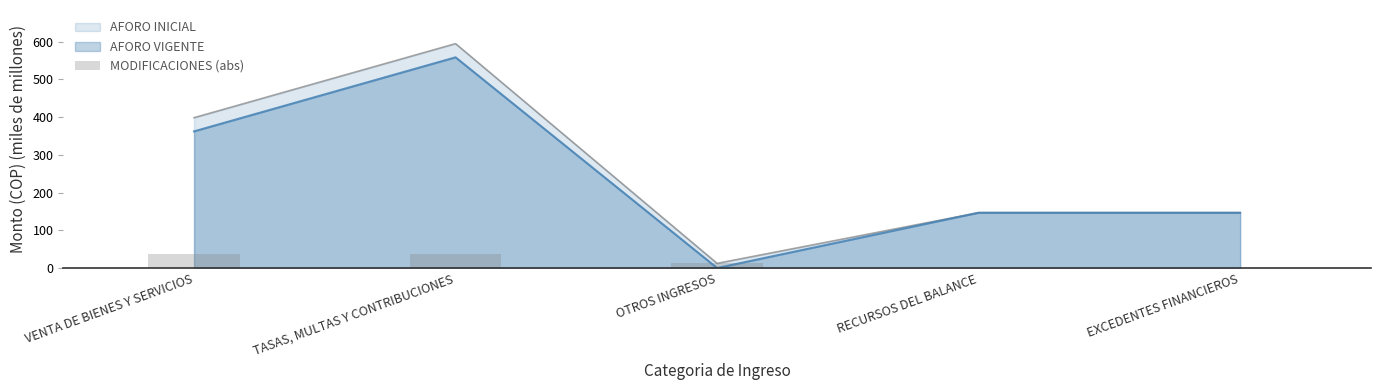

Which category has the highest value in the AFORO VIGENTE series?

TASAS, MULTAS Y CONTRIBUCIONES